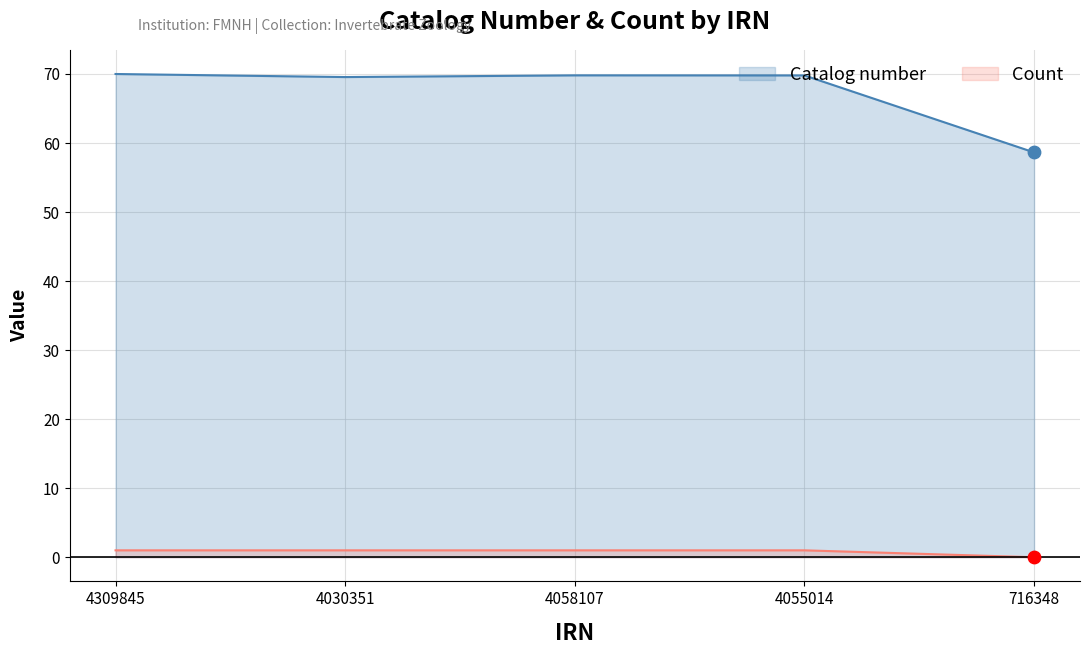

What are all the series names shown in the legend?

Catalog number, Count